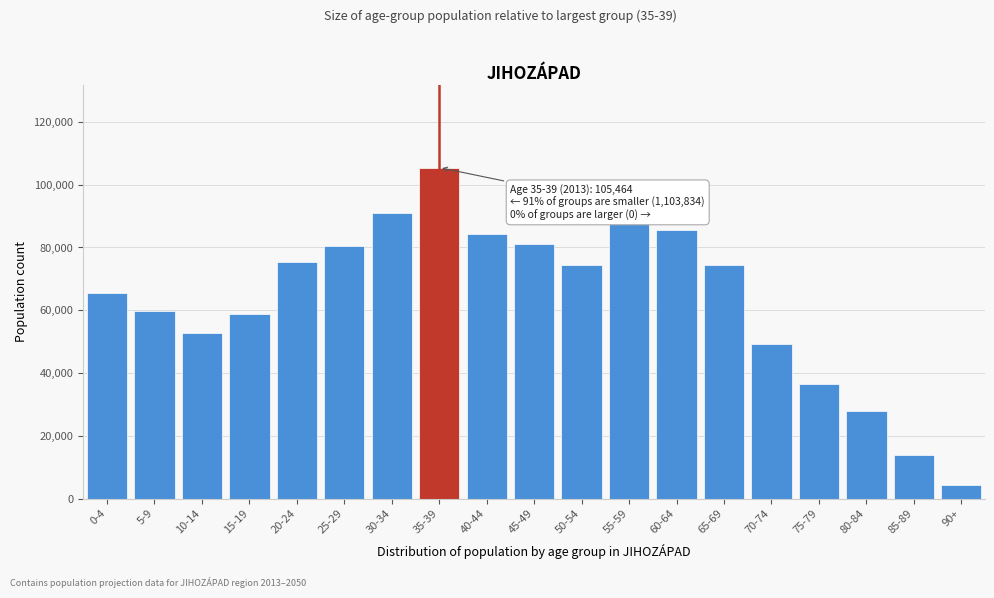

What is the value of the 12th bar from the left?

87808